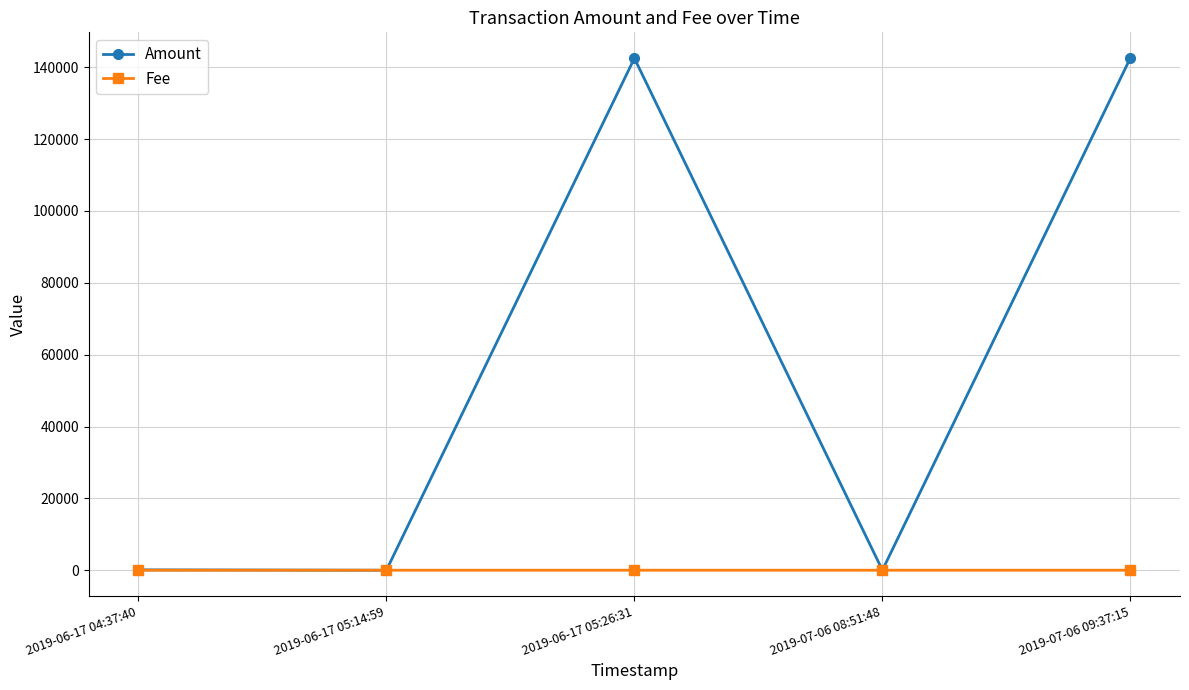

What is the difference between the Fee values at 2019-06-17 05:14:59 and 2019-06-17 05:26:31?

0.9